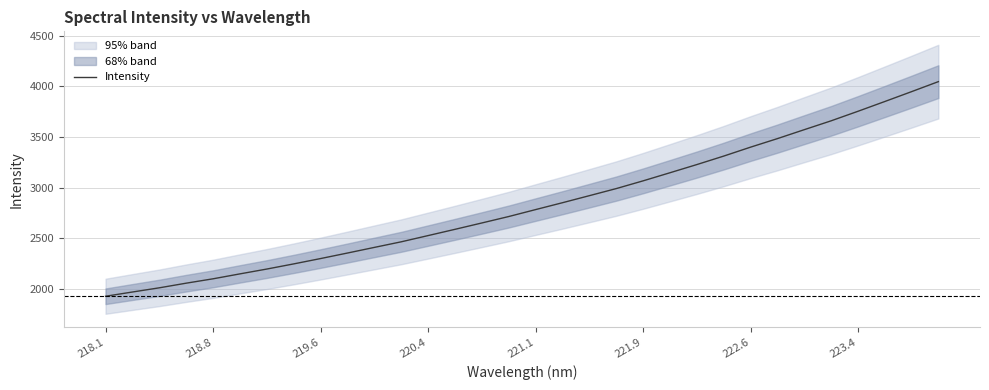

The Intensity series shows 4055.1 at 221.1. True or false?

False